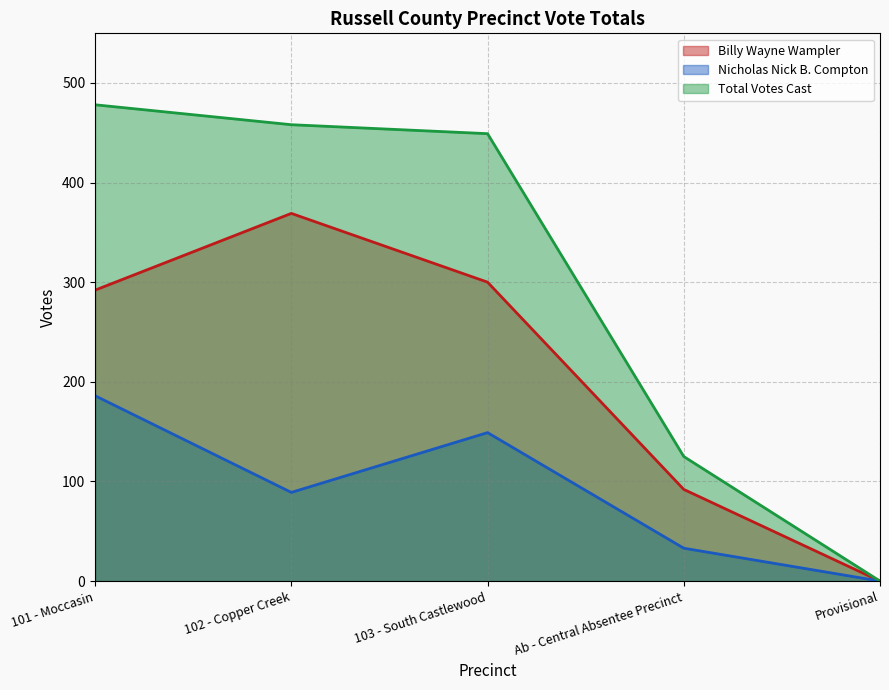

At Provisional, list the series in order from smallest to largest.

Billy Wayne Wampler, Nicholas Nick B. Compton, Total Votes Cast